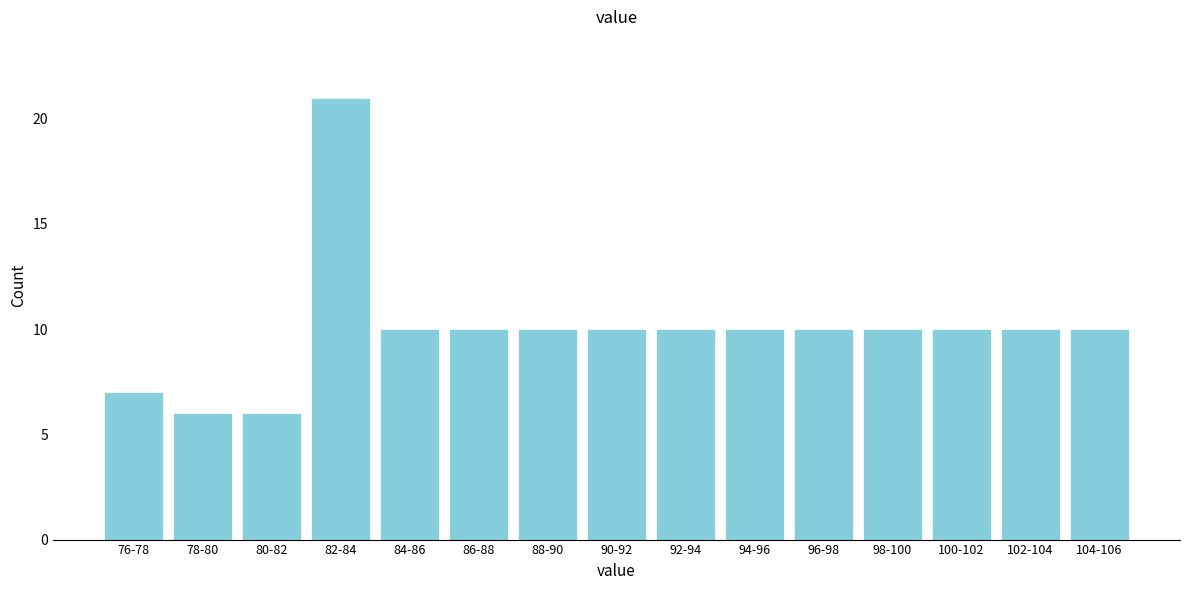

Reading right to left, list all the values displayed in this chart.

10	10	10	10	10	10	10	10	10	10	10	21	6	6	7